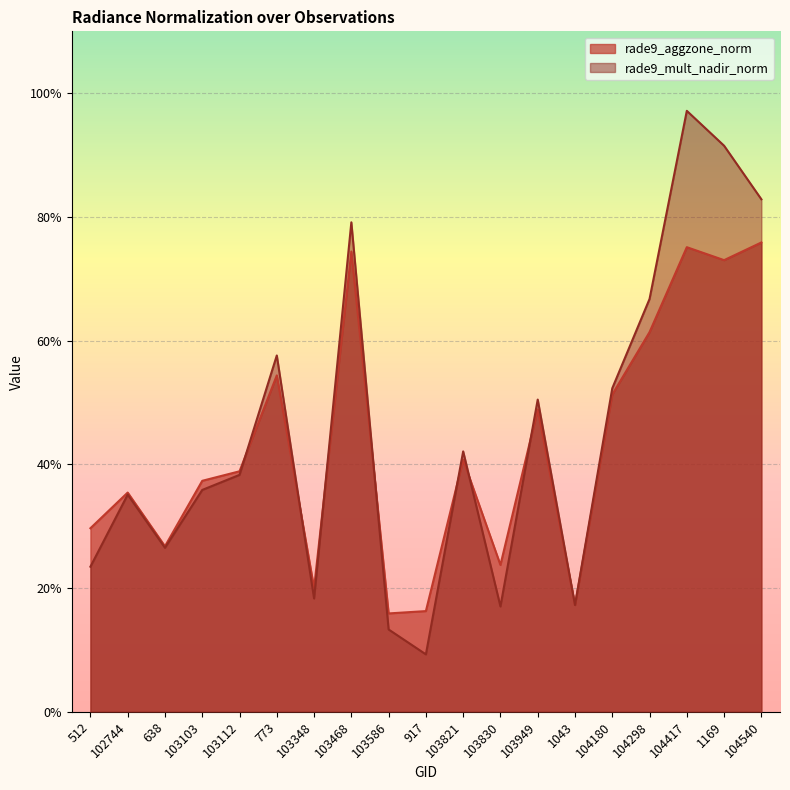

In rade9_aggzone_norm, how many points are higher than both neighbors (excluding endpoints)?

6